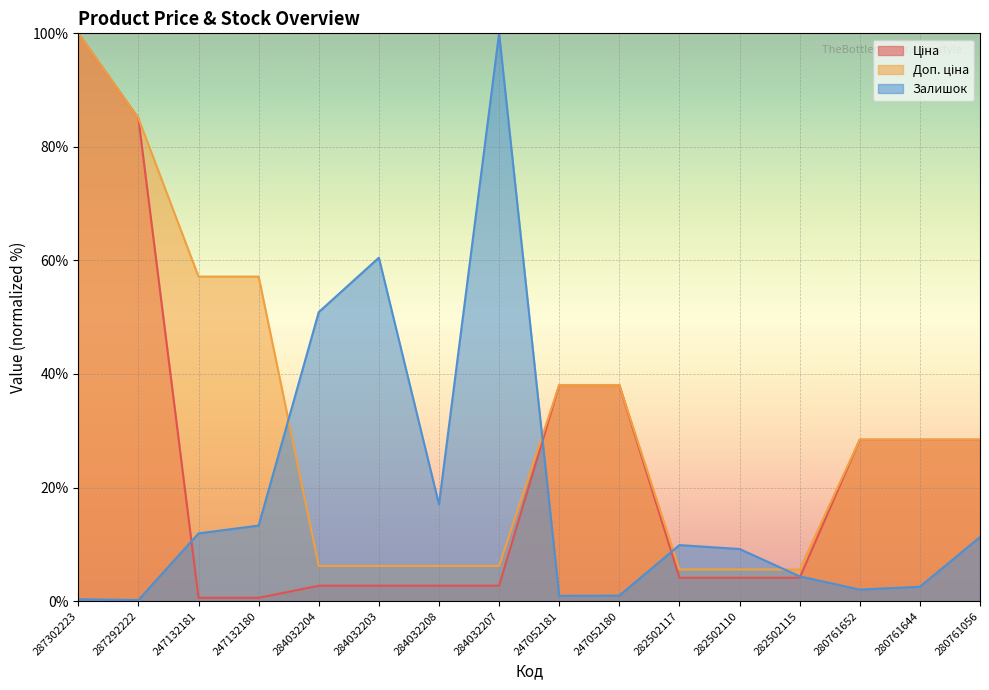

Where does the Ціна series first go above 4?

287302223